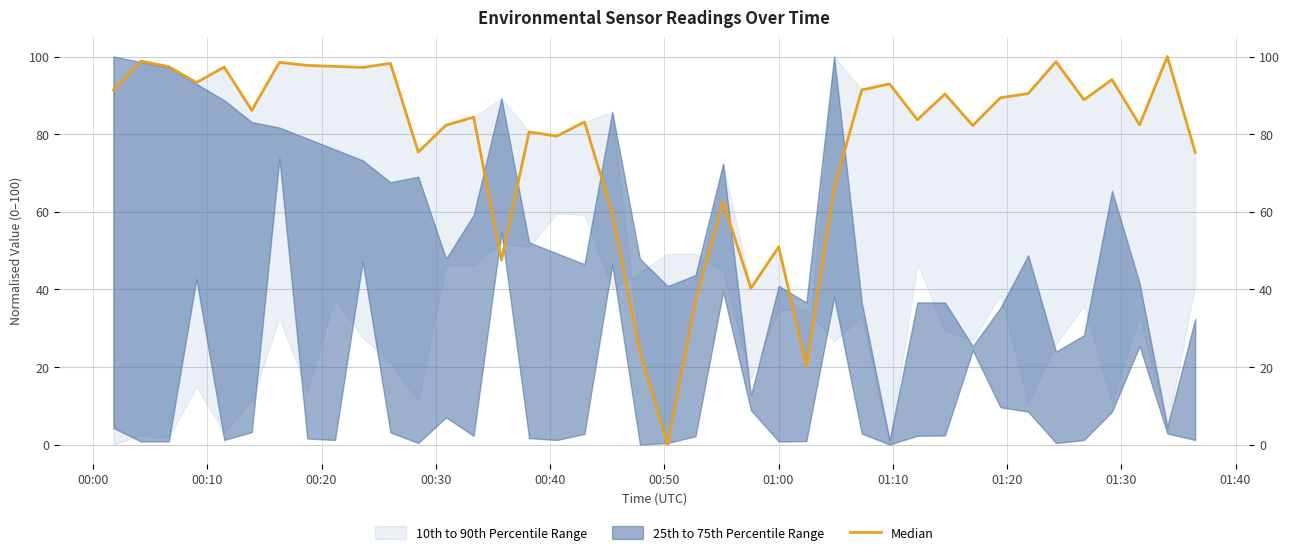

True or false: the data shows 141.2 at 01:20.

False